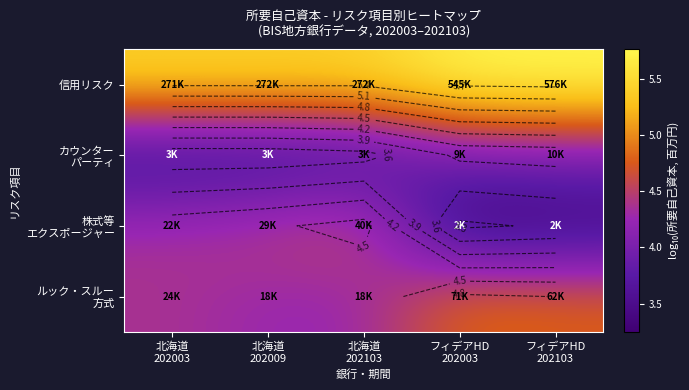

At which category is the sum across all series the highest?

フィデアHD
202103